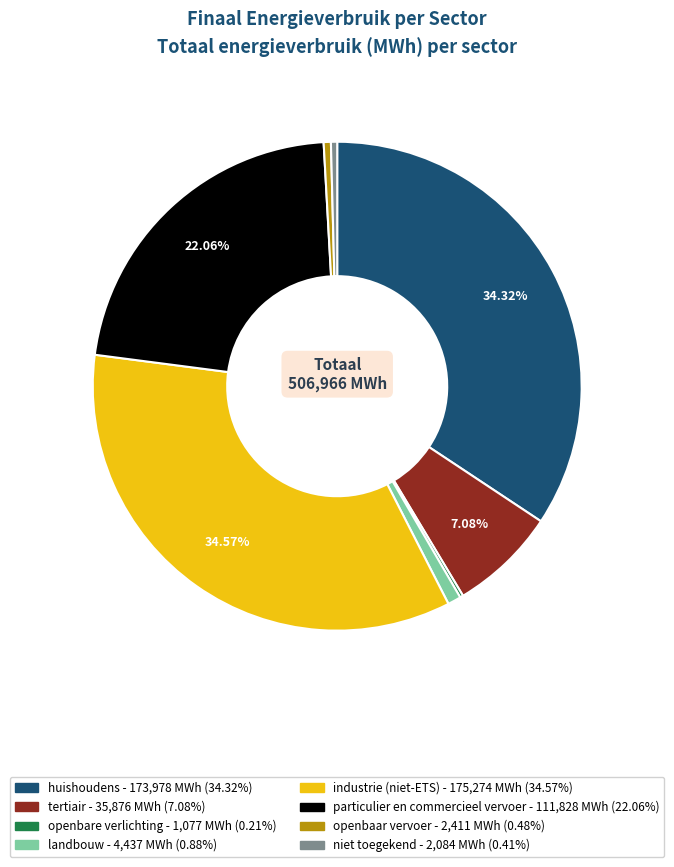

Do landbouw and industrie (niet-ETS) together represent more than half of the pie?

No